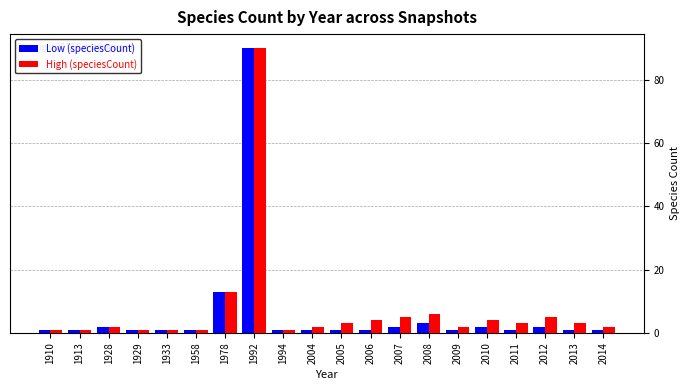

Reading right to left, extract all data points from this chart.

Low (speciesCount): 2014=1	2013=1	2012=2	2011=1	2010=2	2009=1	2008=3	2007=2	2006=1	2005=1	2004=1	1994=1	1992=90	1978=13	1958=1	1933=1	1929=1	1928=2	1913=1	1910=1
High (speciesCount): 2014=2	2013=3	2012=5	2011=3	2010=4	2009=2	2008=6	2007=5	2006=4	2005=3	2004=2	1994=1	1992=90	1978=13	1958=1	1933=1	1929=1	1928=2	1913=1	1910=1